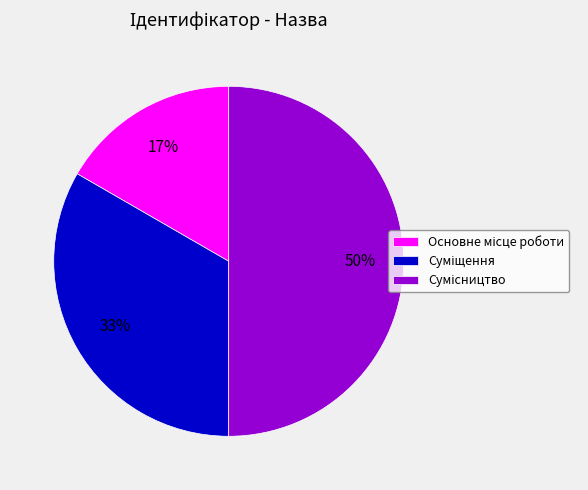

To the nearest percent, what is the average slice percentage?

33%